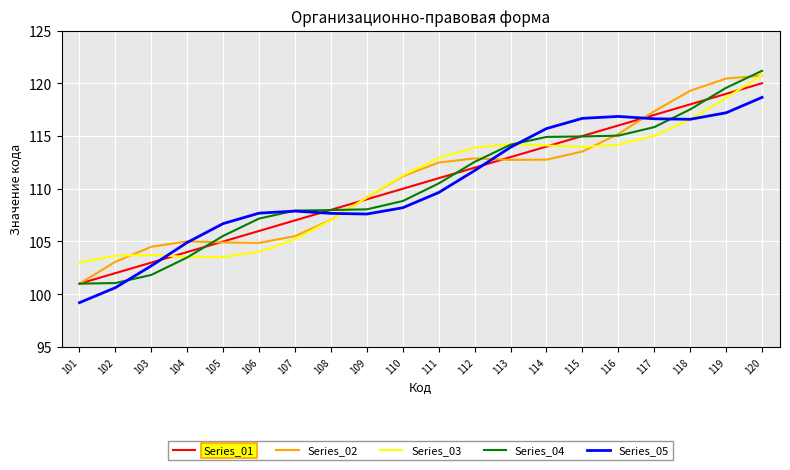

What is the lowest value of the Series_02 series?

101.0